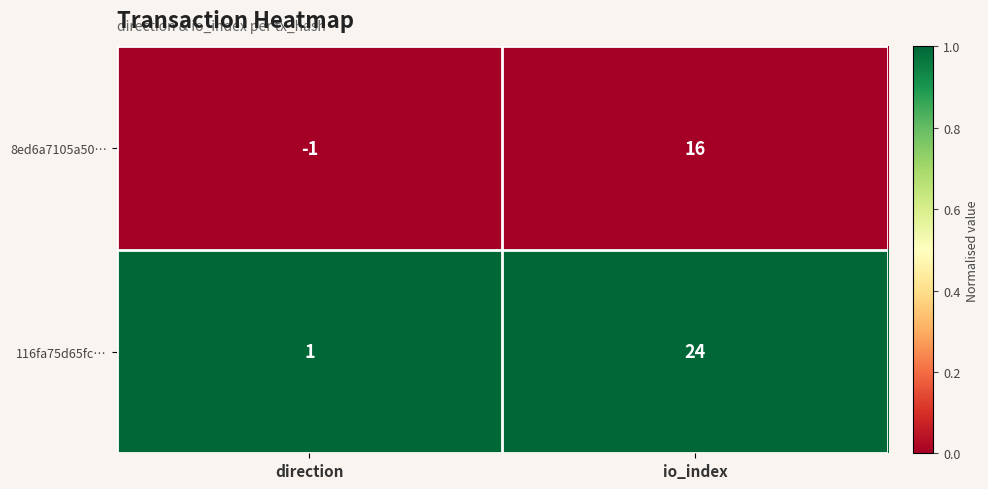

Reading right to left, what are all the values shown in this chart?

8ed6a7105a50…: io_index=16	direction=-1
116fa75d65fc…: io_index=24	direction=1